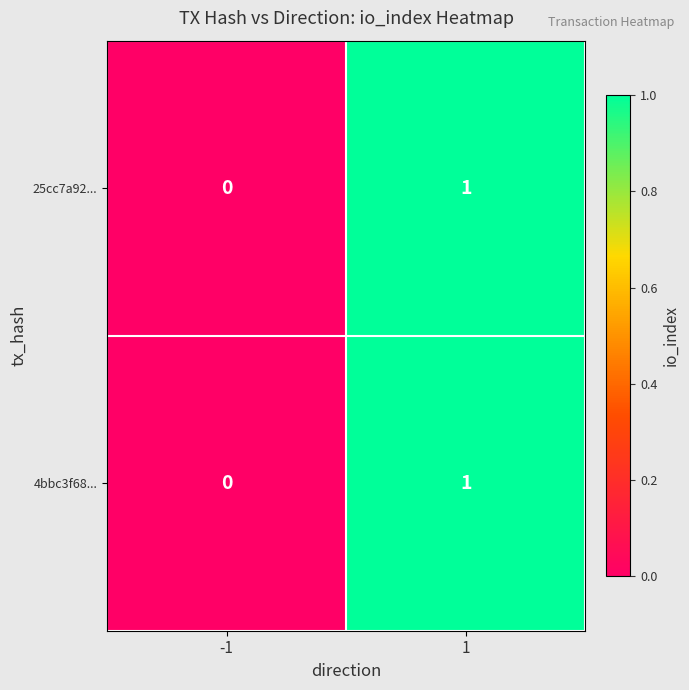

List the labels in order of 4bbc3f68... value, largest first.

1, -1